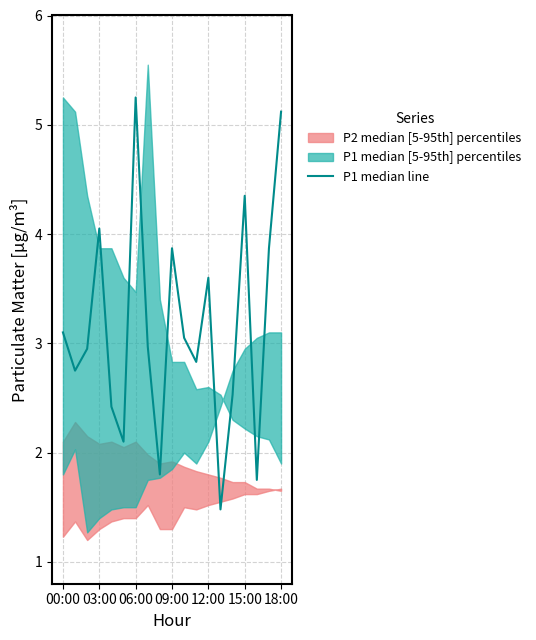

Where is the data nearest to the value 3?

7